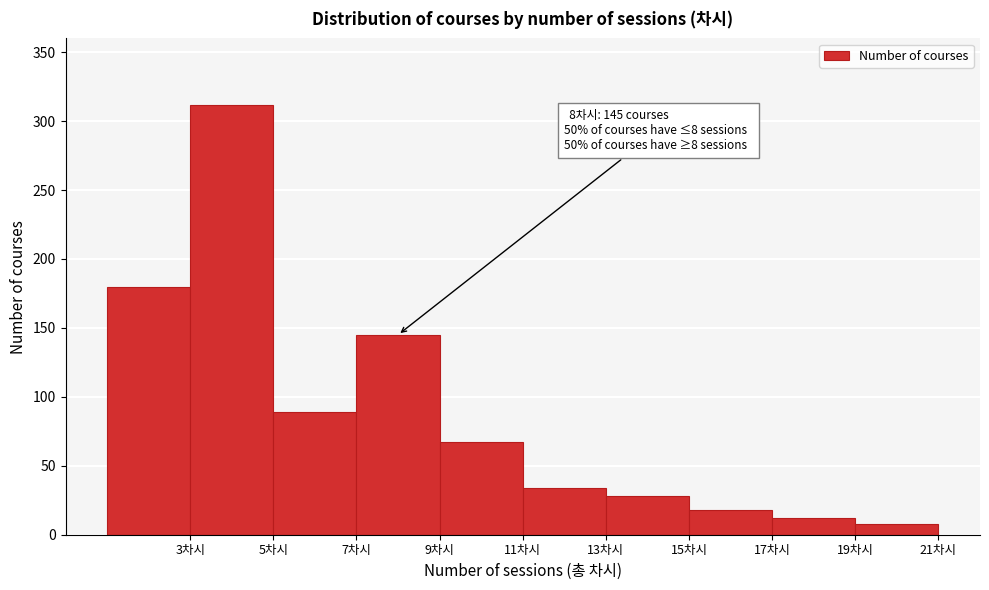

Over which range of the x-axis is the bar tallest?

3 to 5